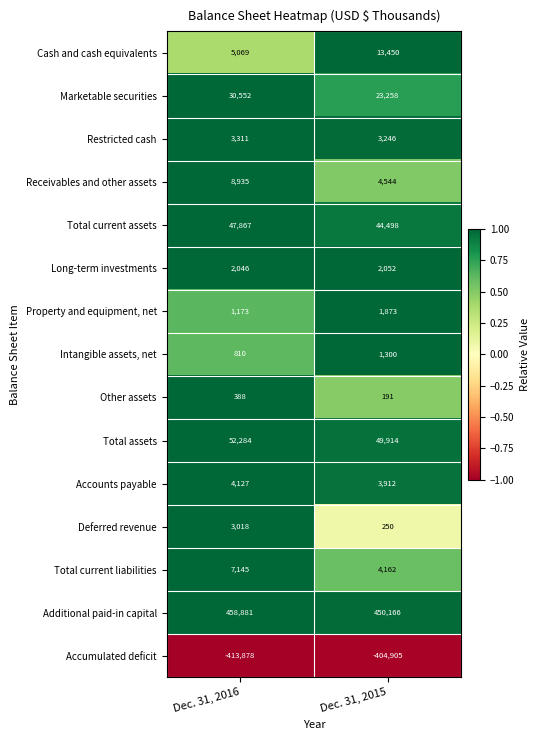

At how many categories does at least one series exceed 0?

2